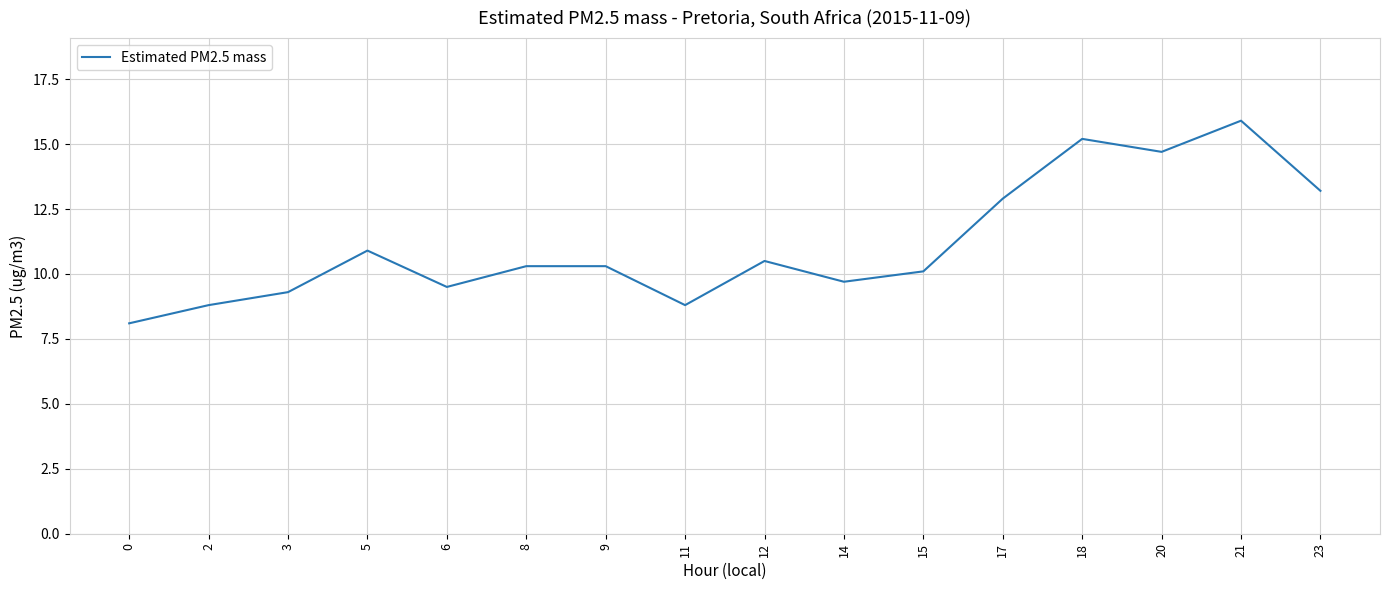

Which has a higher value, 21 or 17?

21